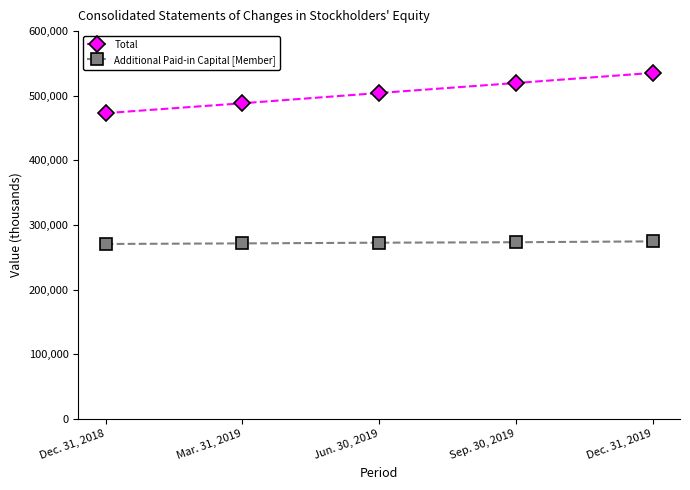

What is the smallest value displayed?

270761